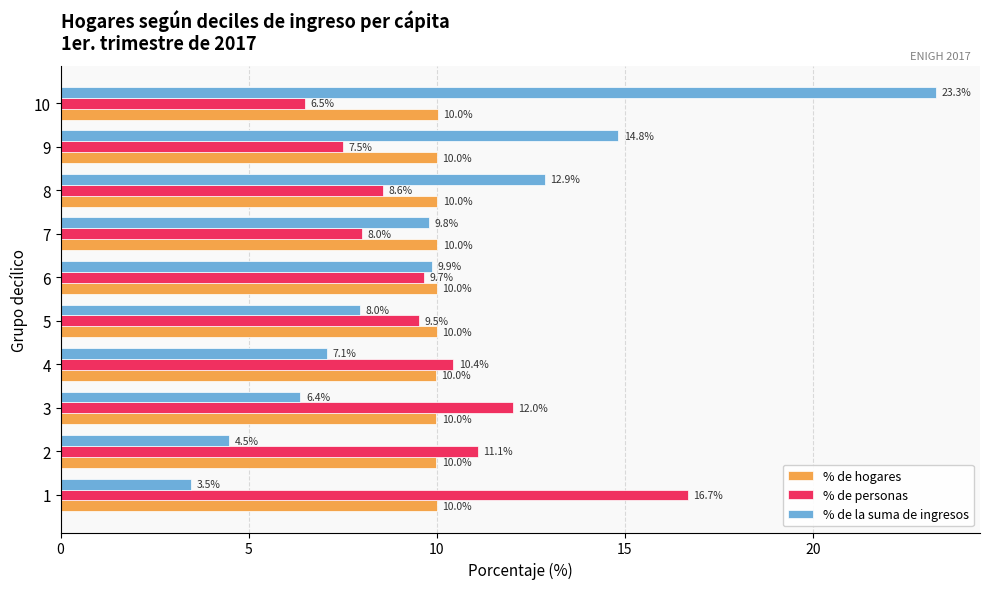

Which label corresponds to the largest value in the chart?

10